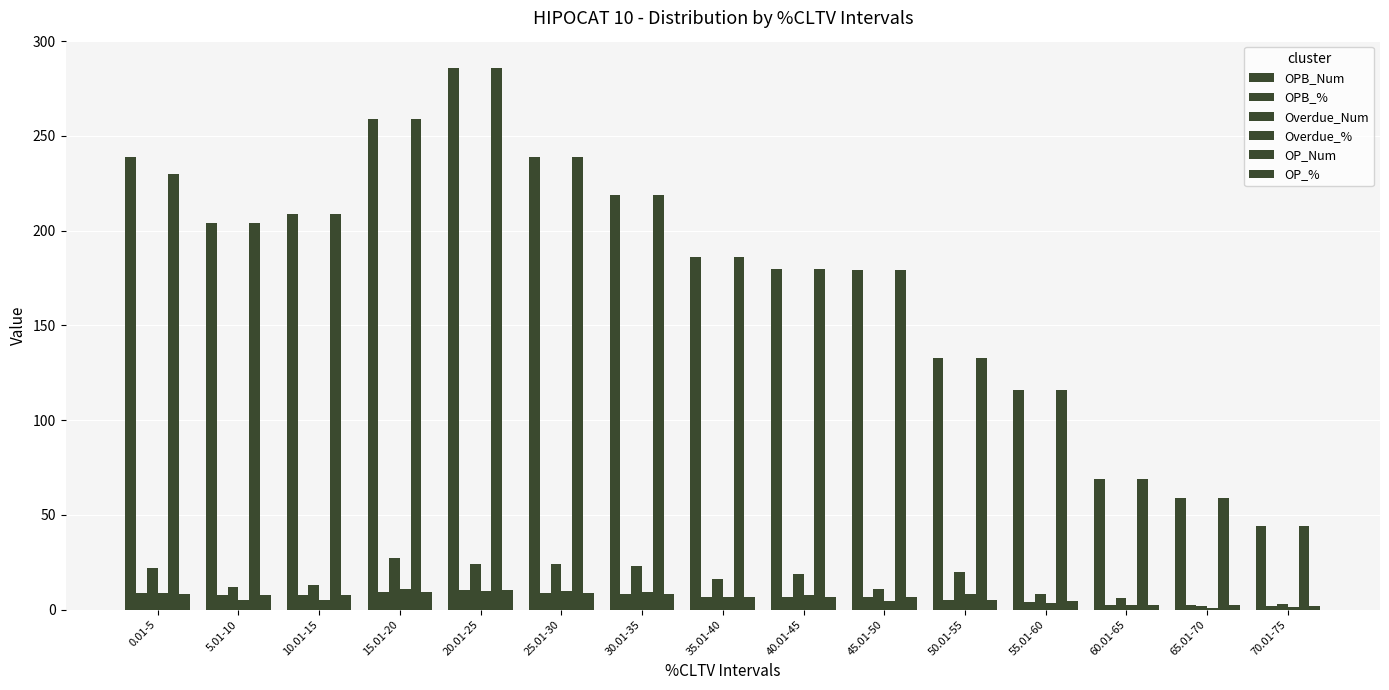

How many groups of bars are there?

15